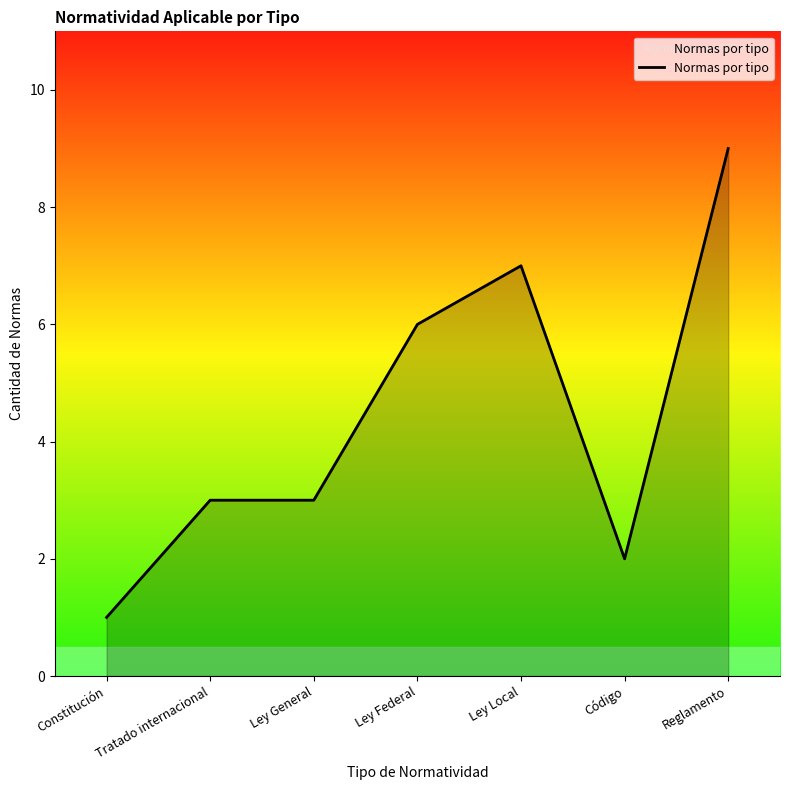

What position from the left is Ley Local?

5